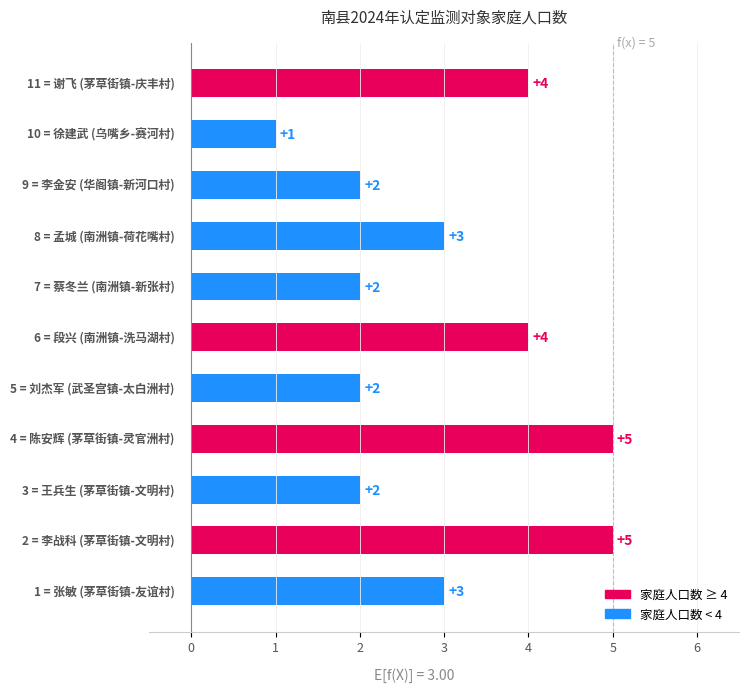

What is the sum of all values?

33